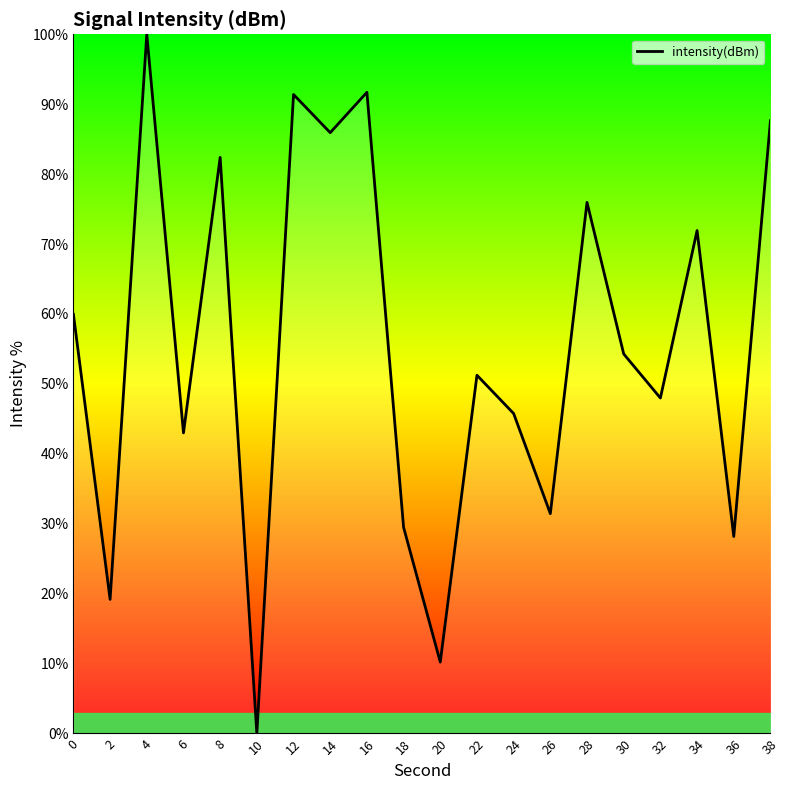

Count the number of categories in the chart.

20